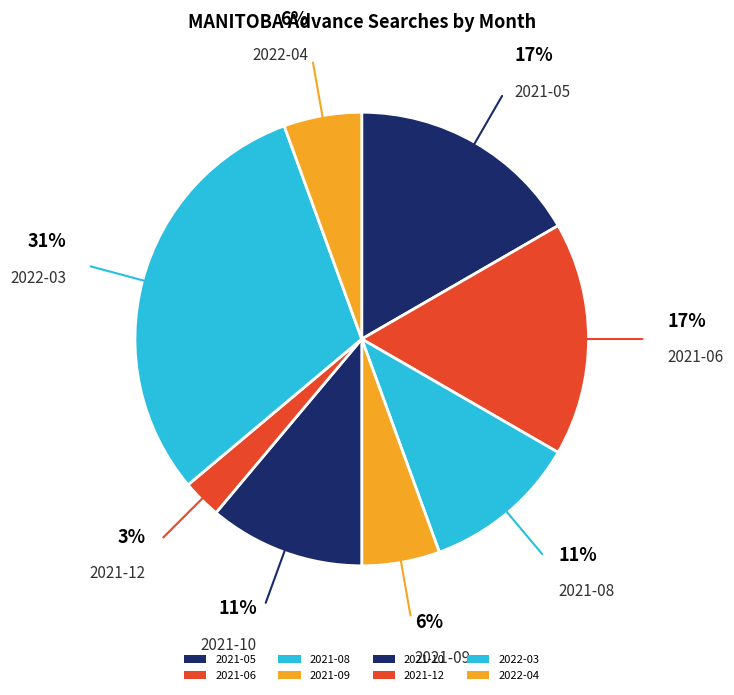

What percentage is the 2022-04 slice, to the nearest percent?

6%